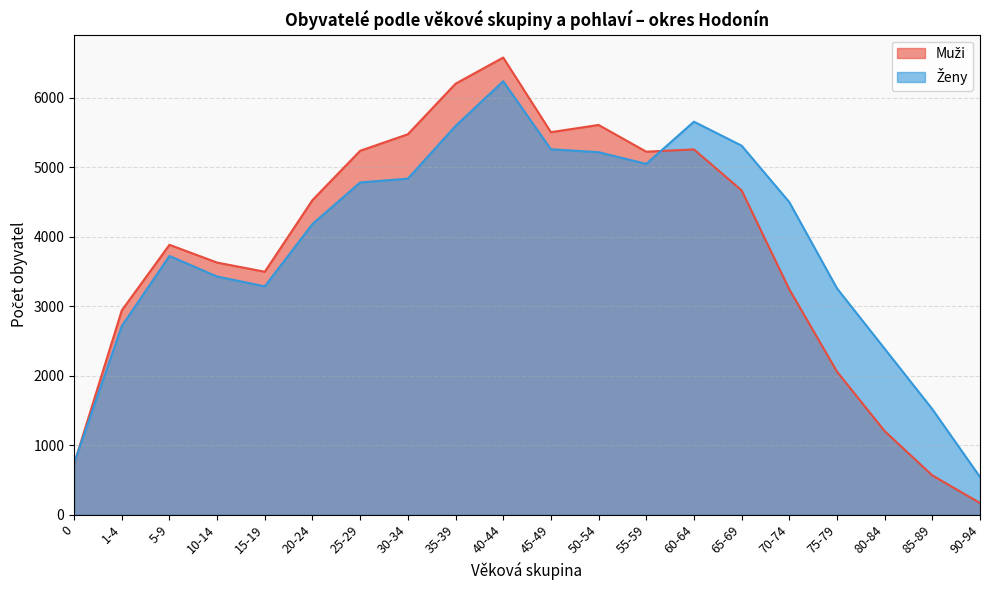

What is the total value across all series at 90-94?

708